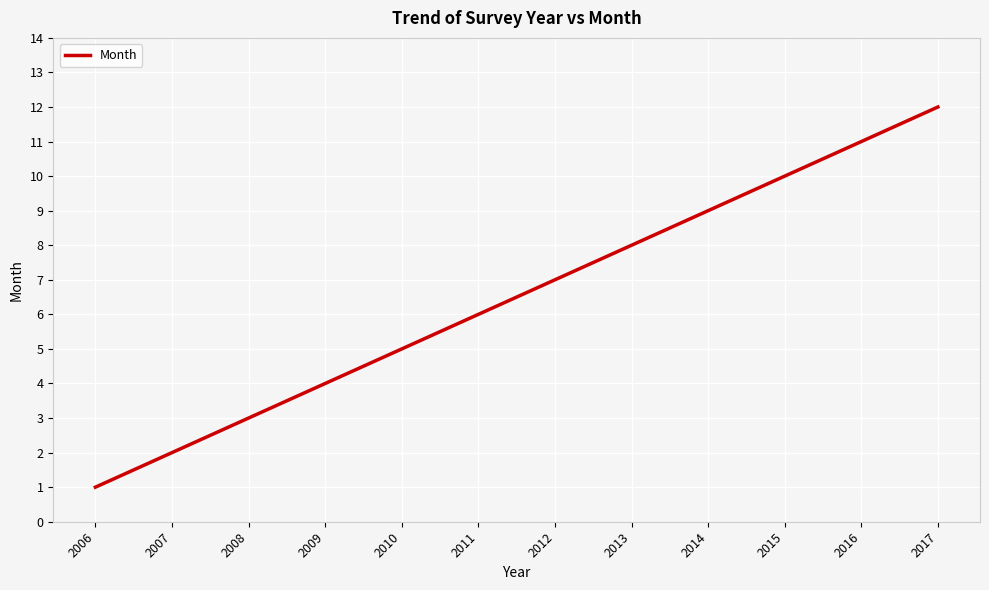

Is it true that the value at 2009 is 6?

False